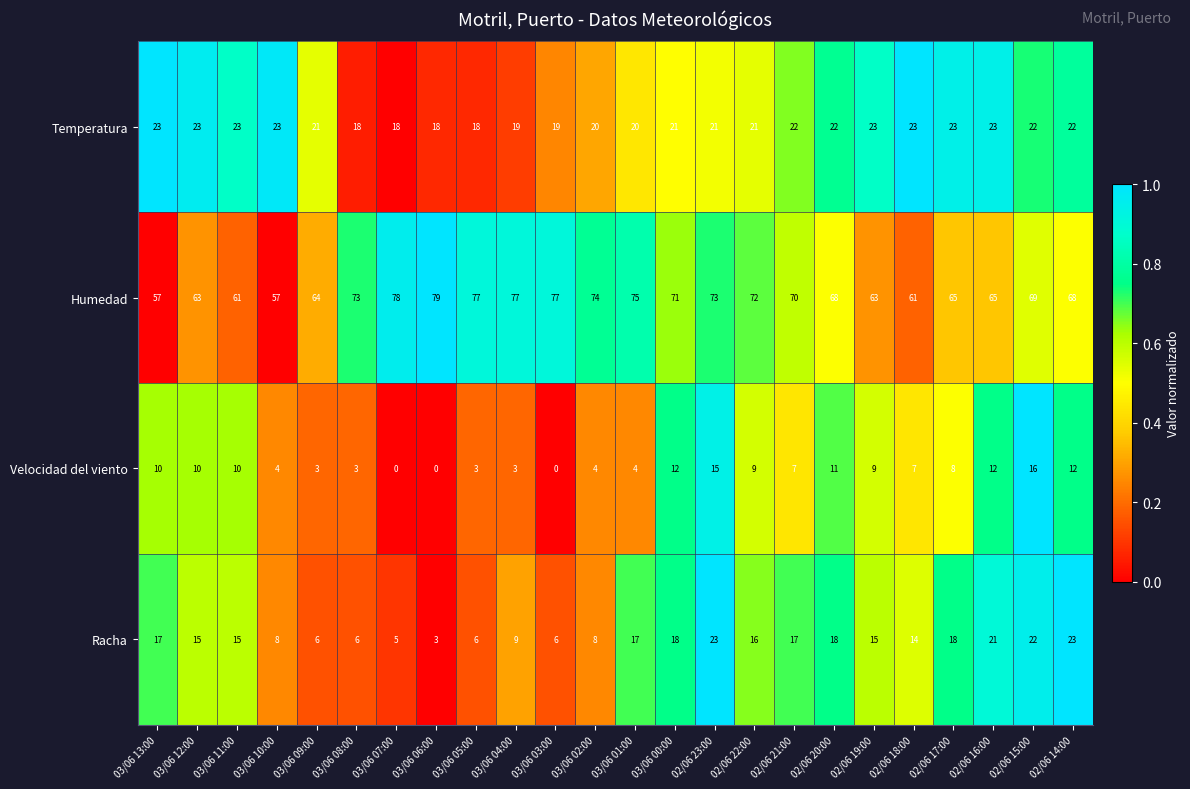

Which series has the largest total across all categories?

Humedad